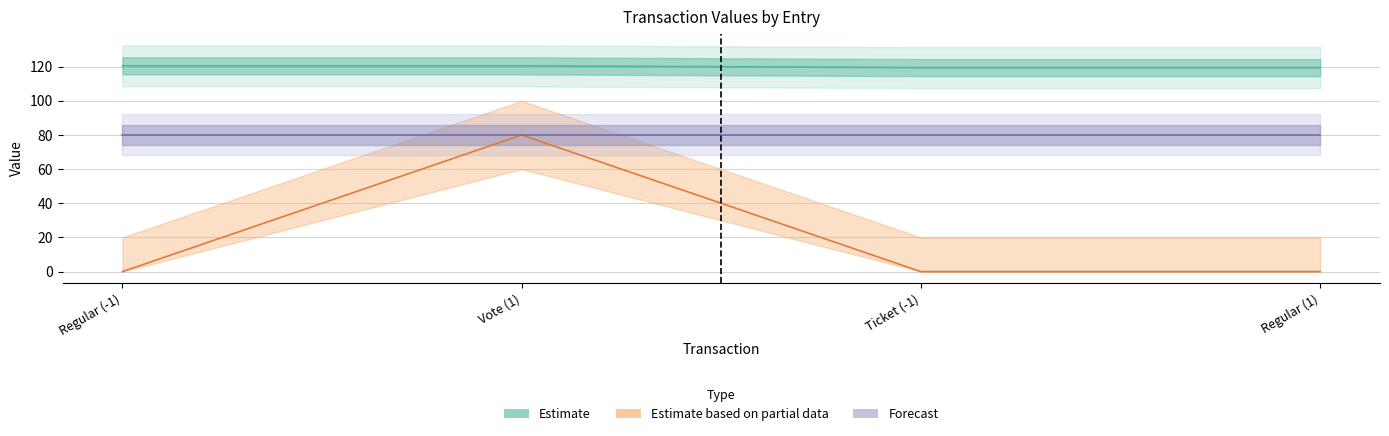

Which category has the highest value across all series?

Regular (-1)